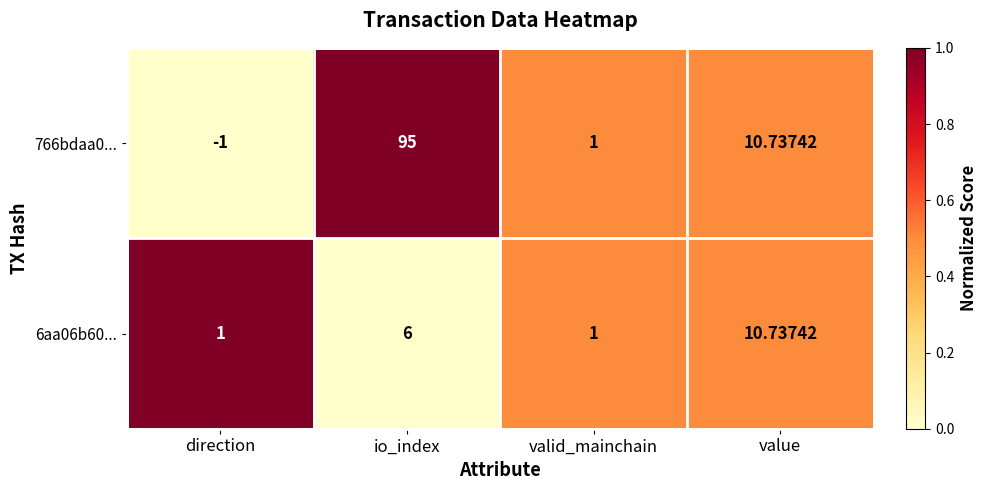

At io_index, list the series in order from largest to smallest.

766bdaa0..., 6aa06b60...